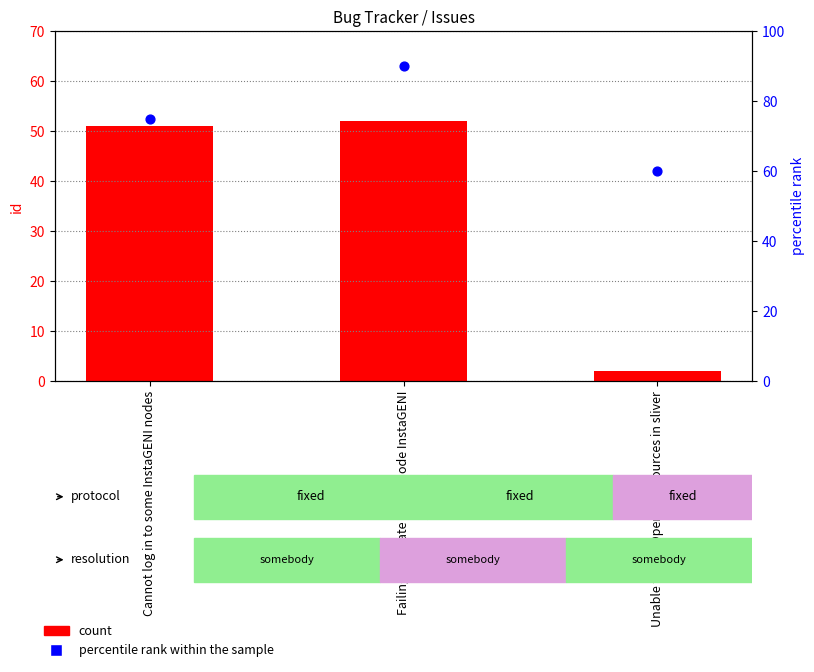

What is the total value across all series at Cannot log in to some InstaGENI nodes?

126